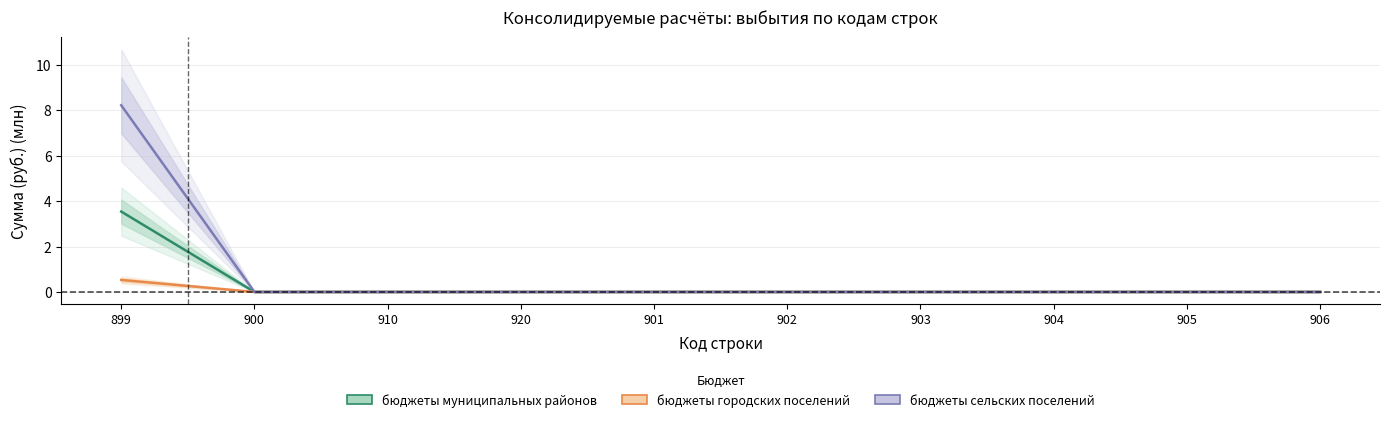

Rank the categories by бюджеты муниципальных районов value from lowest to highest.

900, 910, 920, 901, 902, 903, 904, 905, 906, 899